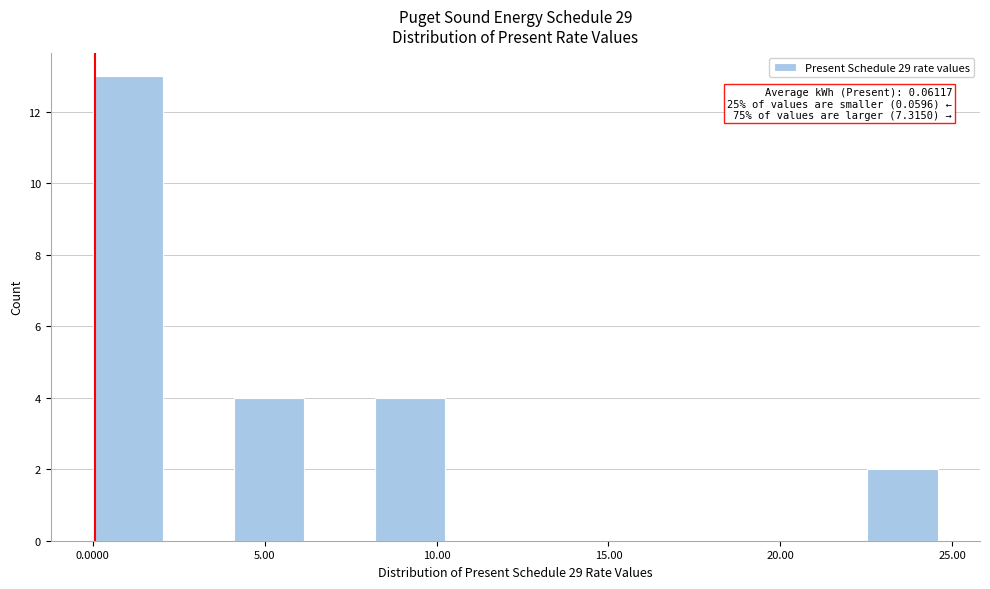

Which range on the x-axis has the tallest bar?

0.0 to 2.0